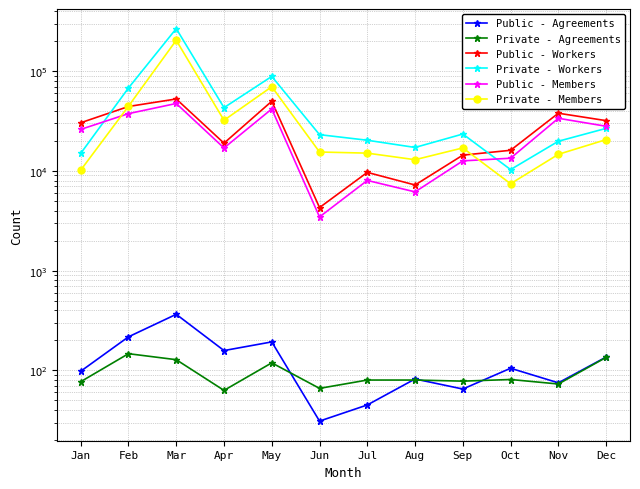

Reading left to right, what are all the values shown in this chart?

Public - Agreements: Jan=98	Feb=217	Mar=365	Apr=158	May=193	Jun=31	Jul=45	Aug=82	Sep=65	Oct=105	Nov=75	Dec=136
Private - Agreements: Jan=77	Feb=147	Mar=128	Apr=63	May=119	Jun=66	Jul=80	Aug=80	Sep=78	Oct=81	Nov=73	Dec=135
Public - Workers: Jan=30419	Feb=44286	Mar=52683	Apr=18986	May=49982	Jun=4291	Jul=9673	Aug=7227	Sep=14402	Oct=16109	Nov=37919	Dec=31942
Private - Workers: Jan=14990	Feb=67930	Mar=267362	Apr=43120	May=88689	Jun=23109	Jul=20316	Aug=17197	Sep=23449	Oct=10318	Nov=19851	Dec=26721
Public - Members: Jan=26096	Feb=37554	Mar=47477	Apr=16985	May=41830	Jun=3458	Jul=8031	Aug=6165	Sep=12613	Oct=13415	Nov=33731	Dec=28052
Private - Members: Jan=10184	Feb=44599	Mar=204243	Apr=32208	May=69914	Jun=15479	Jul=15084	Aug=12962	Sep=17018	Oct=7440	Nov=14674	Dec=20608